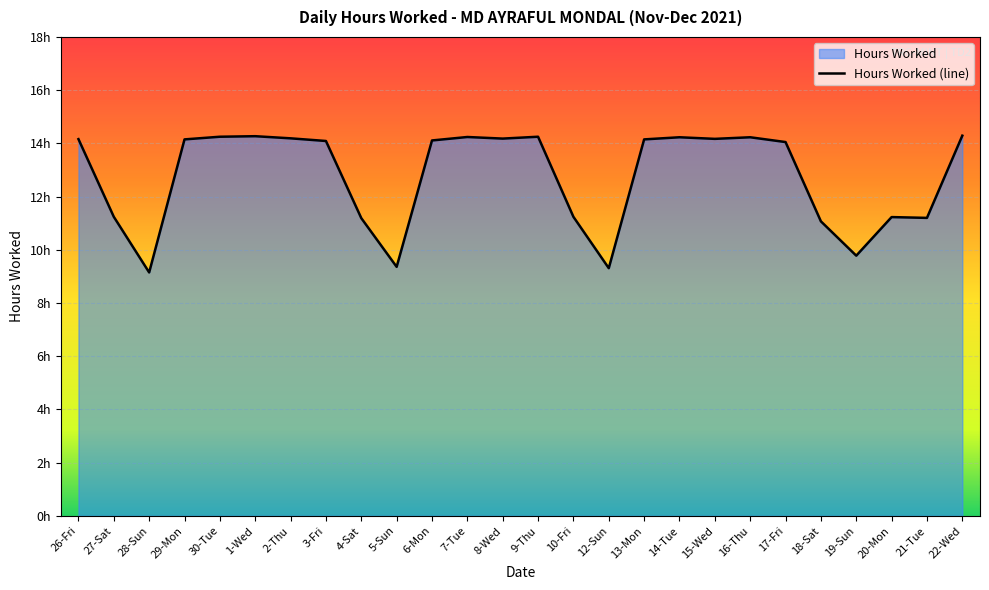

At which category does the data reach its first local valley?

28-Sun